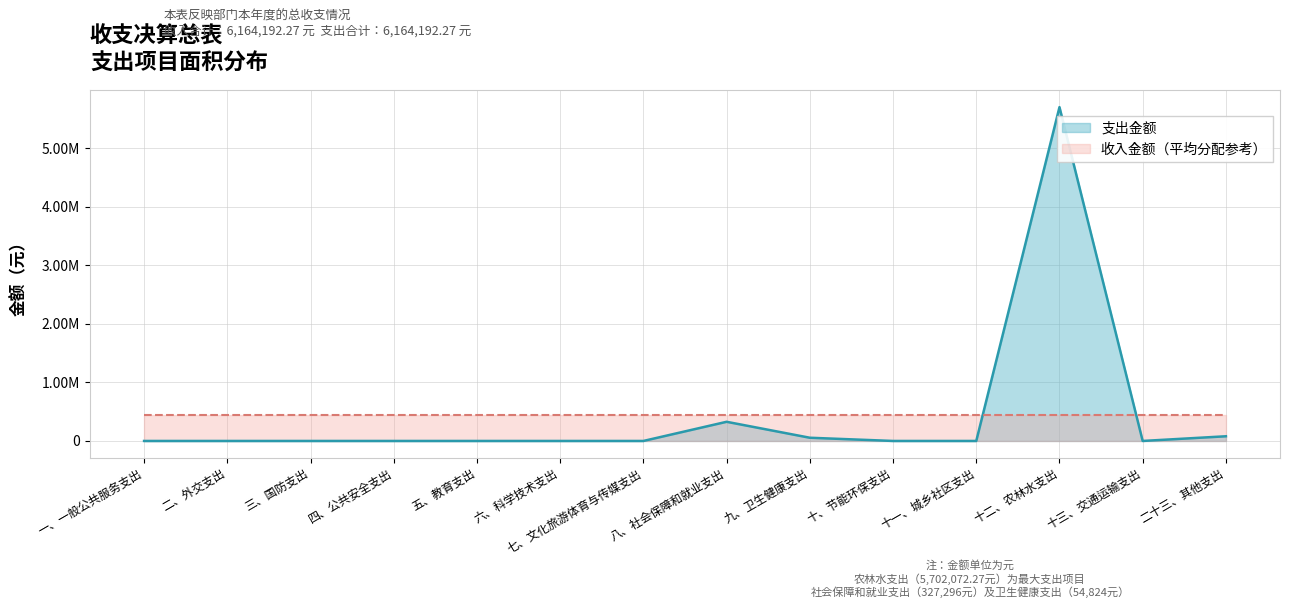

How many data points does each series have?

14